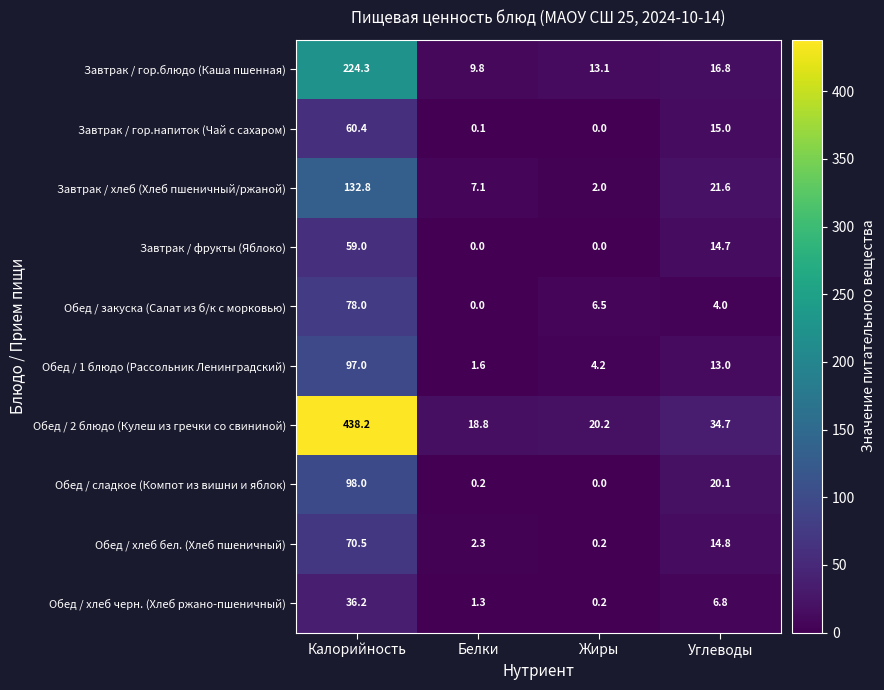

Is it true that Обед / хлеб бел. (Хлеб пшеничный) equals 24.1 at Углеводы?

False